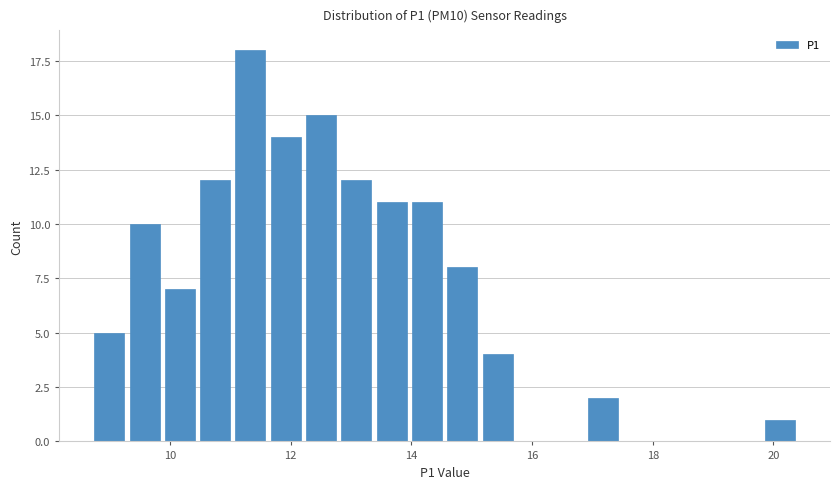

Read against the x-axis, roughly where is the centre of the tallest bar?

11.4